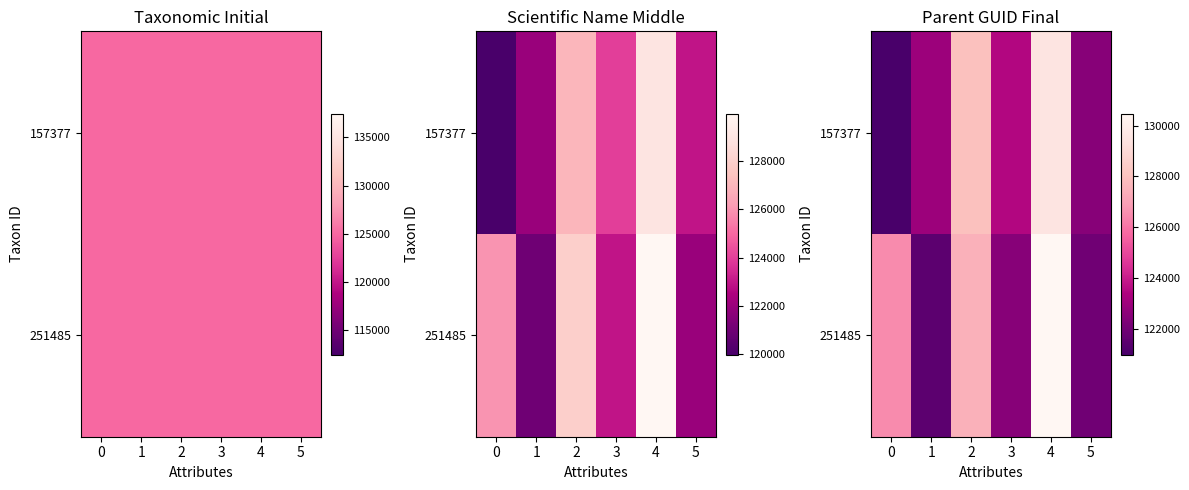

Which has a higher value, 4 or 5?

4